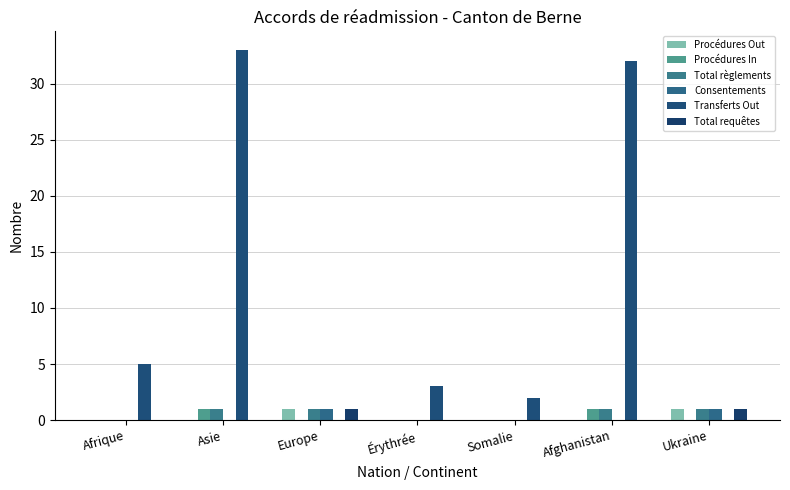

Is the value of Transferts Out at Afrique greater than the value of Procédures Out at Ukraine?

Yes